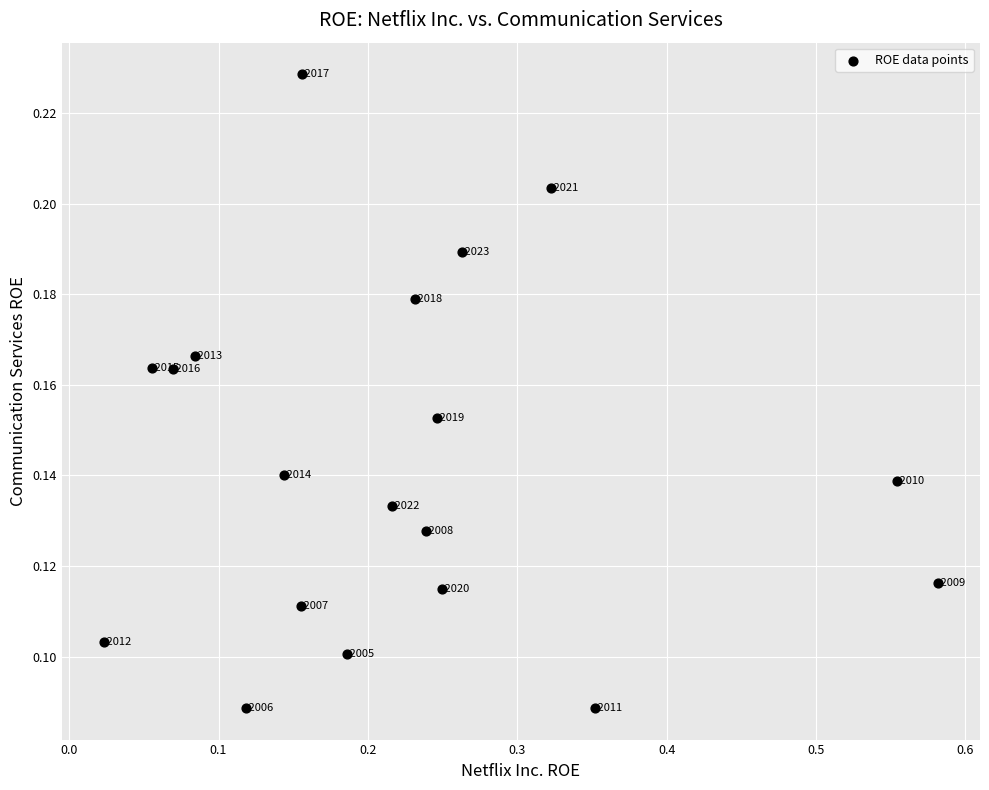

What is the range of X values (max minus min)?

0.6